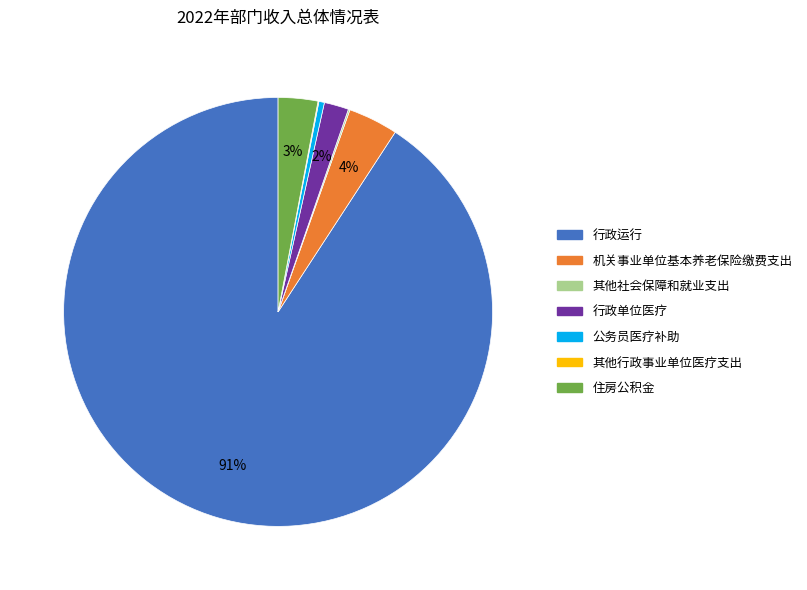

Combined, do 公务员医疗补助 and 机关事业单位基本养老保险缴费支出 account for over 50%?

No